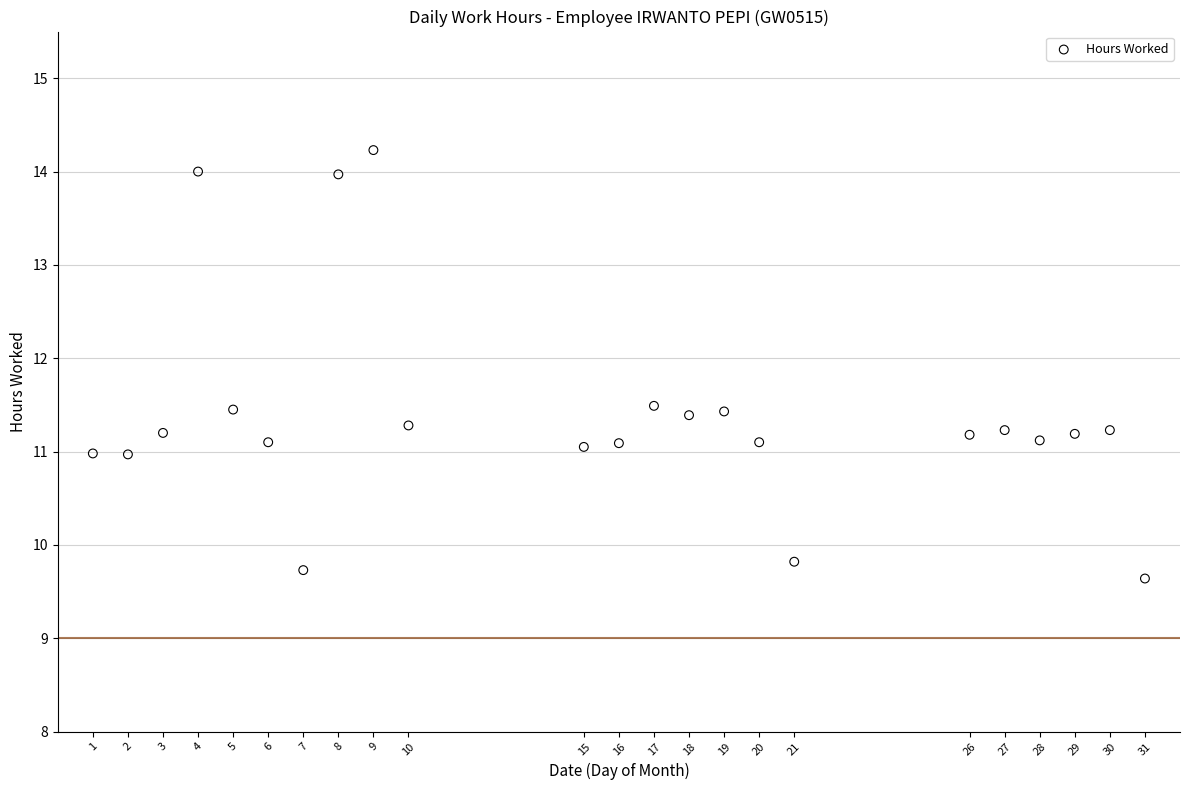

What is the range of X values (max minus min)?

30.0